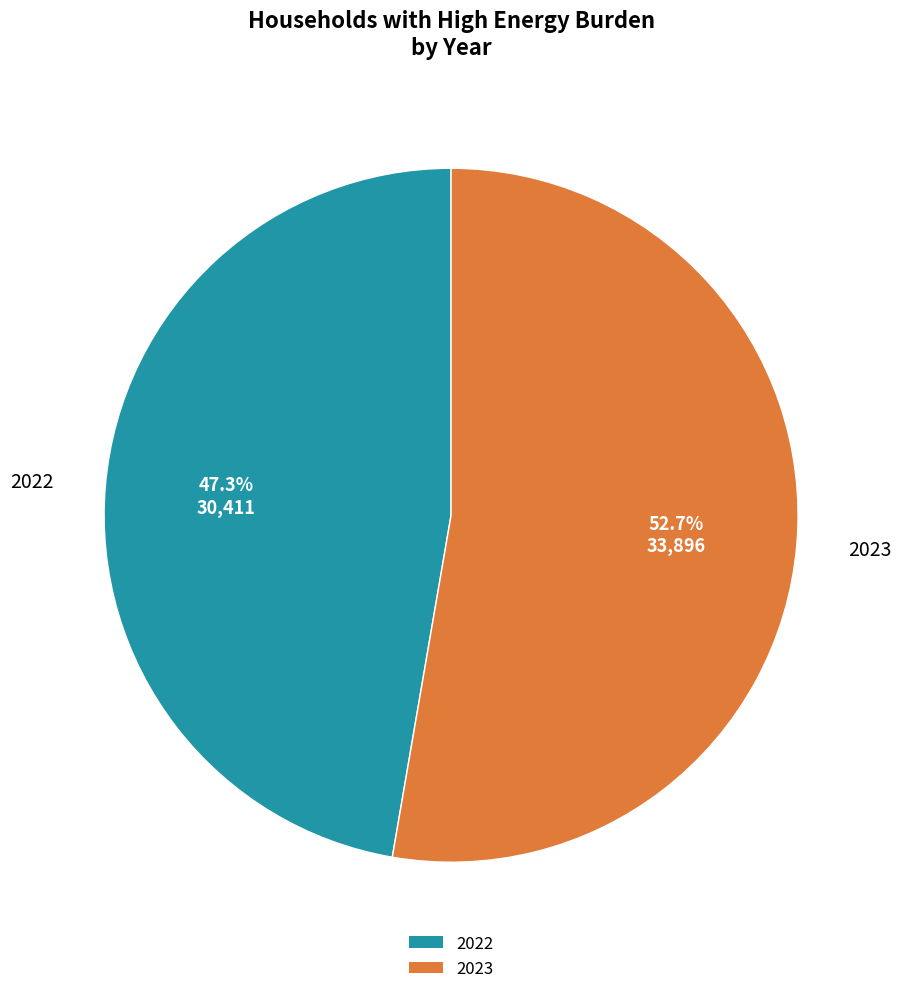

Is it true that 2023 is 64% of the pie?

False